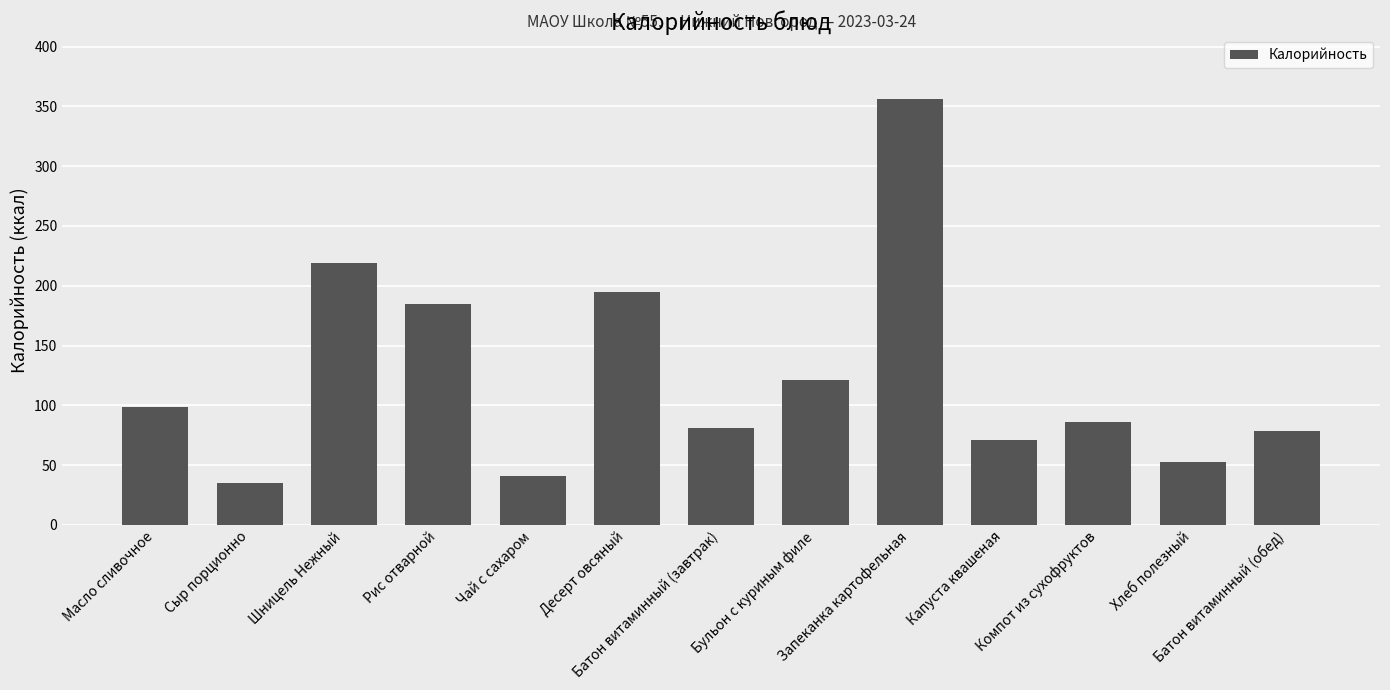

How many bars are there in total?

13